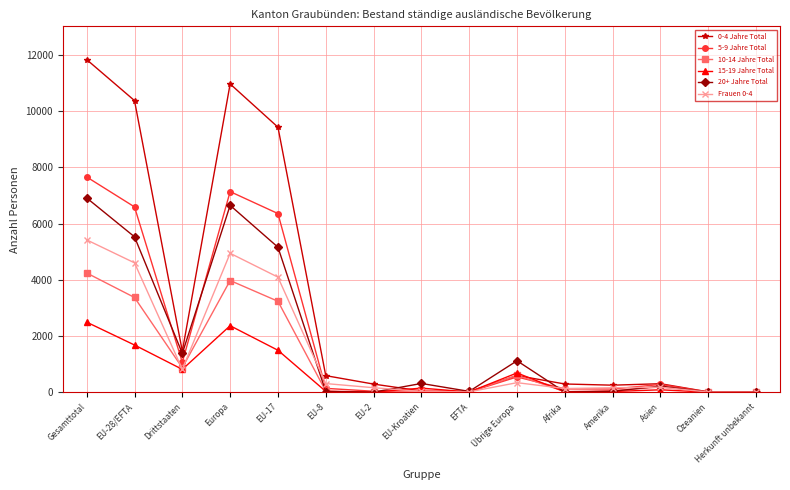

Is the value of Frauen 0-4 at Afrika greater than the value of 0-4 Jahre Total at Drittstaaten?

No